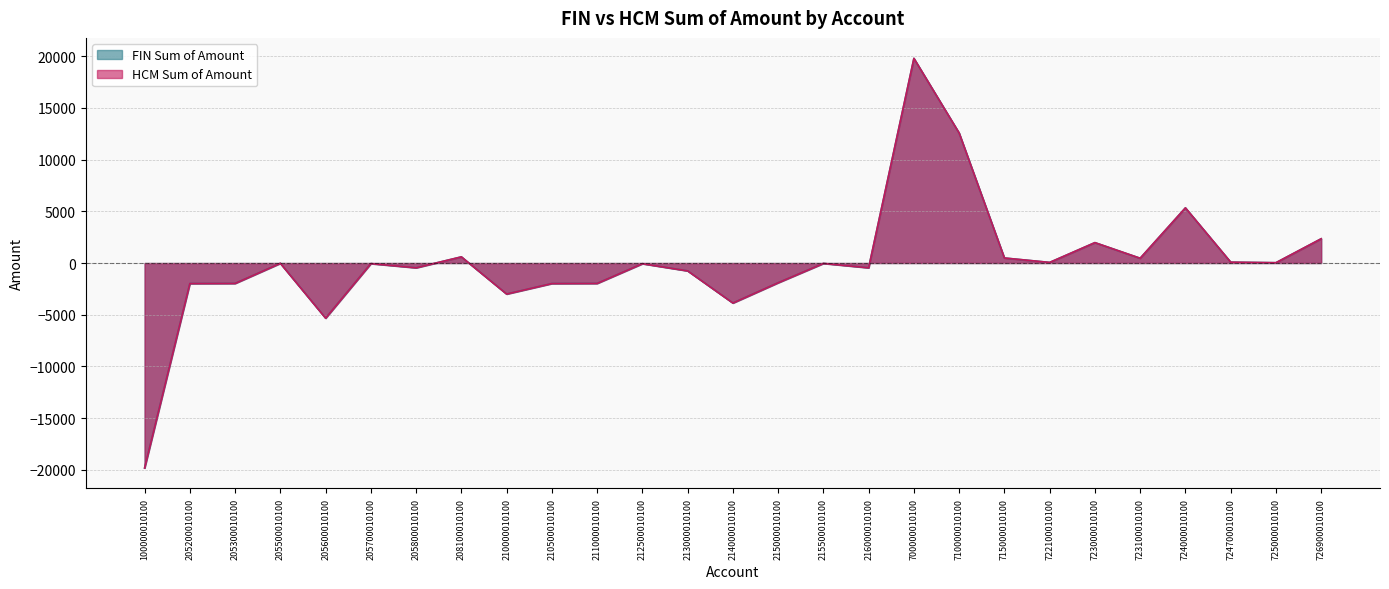

True or false: HCM Sum of Amount has a value of 3300.3 at 723000010100.

False